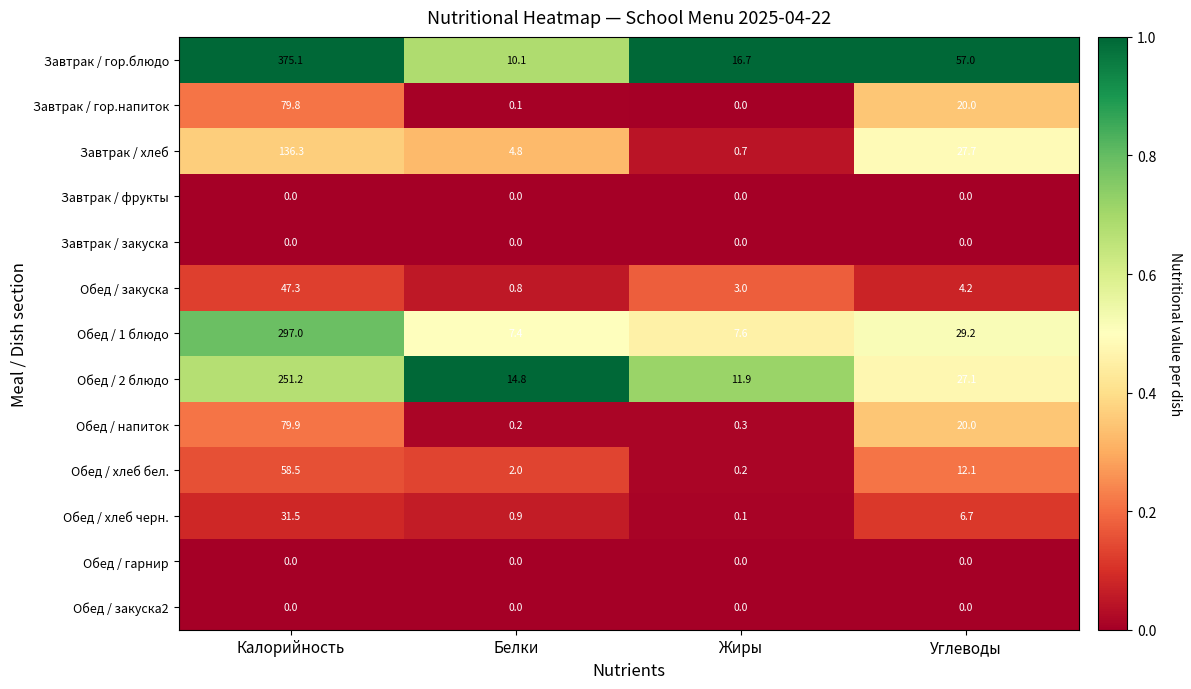

What is the difference between the highest and lowest values at Жиры?

16.7